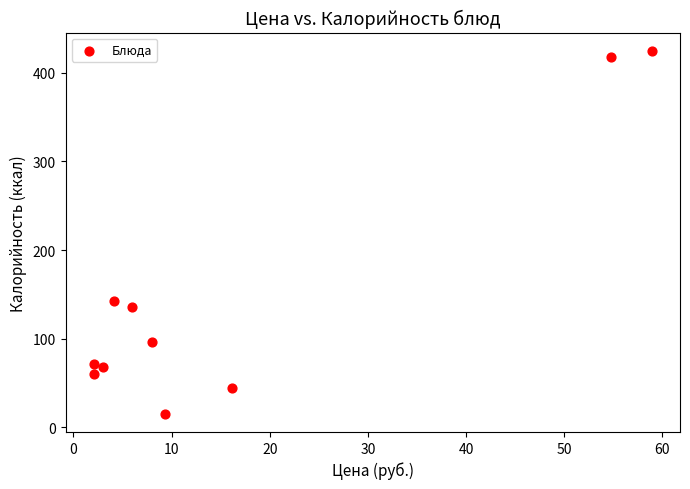

What Y value in the scatter plot is closest to 220?

142